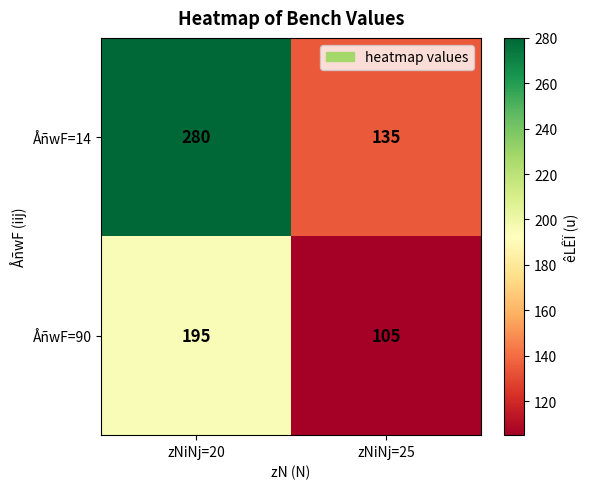

What is the smallest value displayed?

105